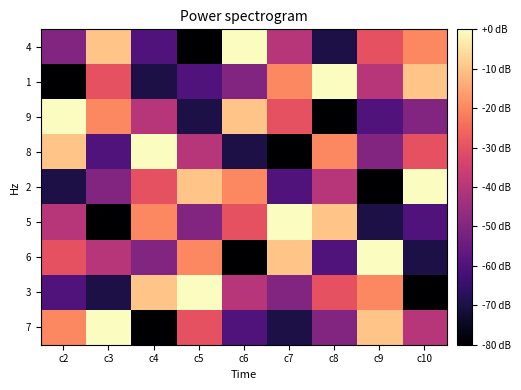

Which label corresponds to the smallest value in the chart?

c5